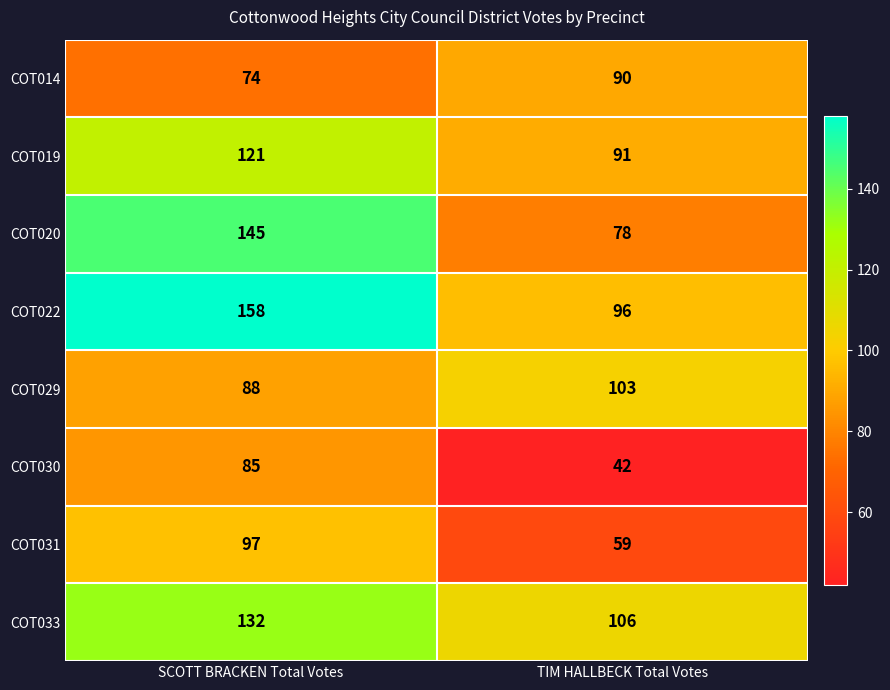

What value does the COT022 series have at TIM HALLBECK Total Votes?

96